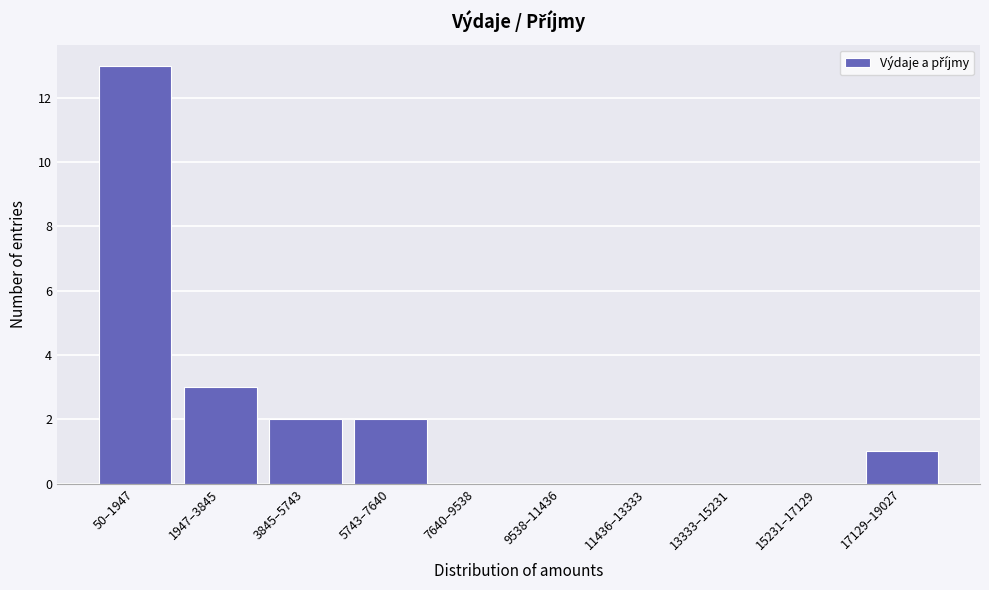

Reading left to right, what are all the values shown in this chart?

50–1947=13	1947–3845=3	3845–5743=2	5743–7640=2	7640–9538=0	9538–11436=0	11436–13333=0	13333–15231=0	15231–17129=0	17129–19027=1